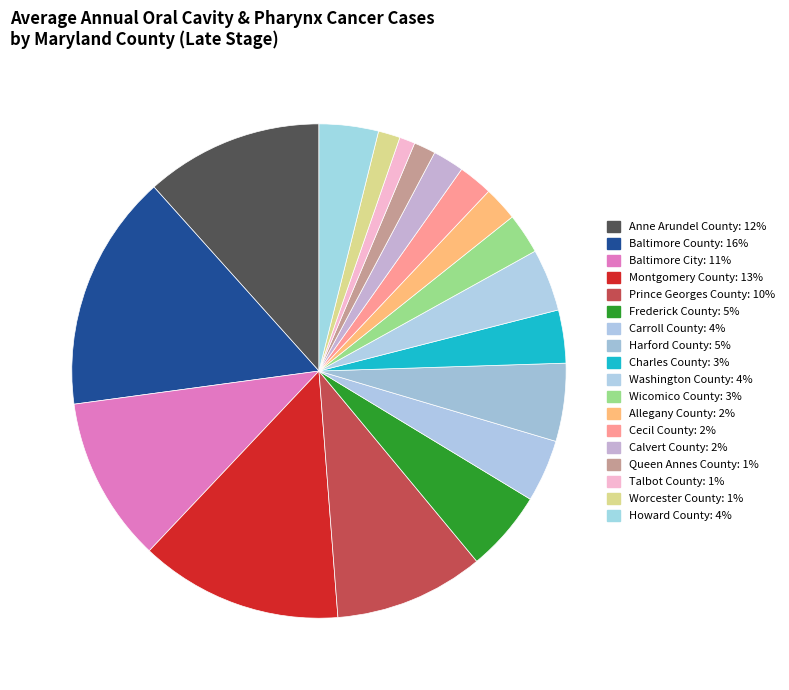

How many segments does this pie chart have?

18